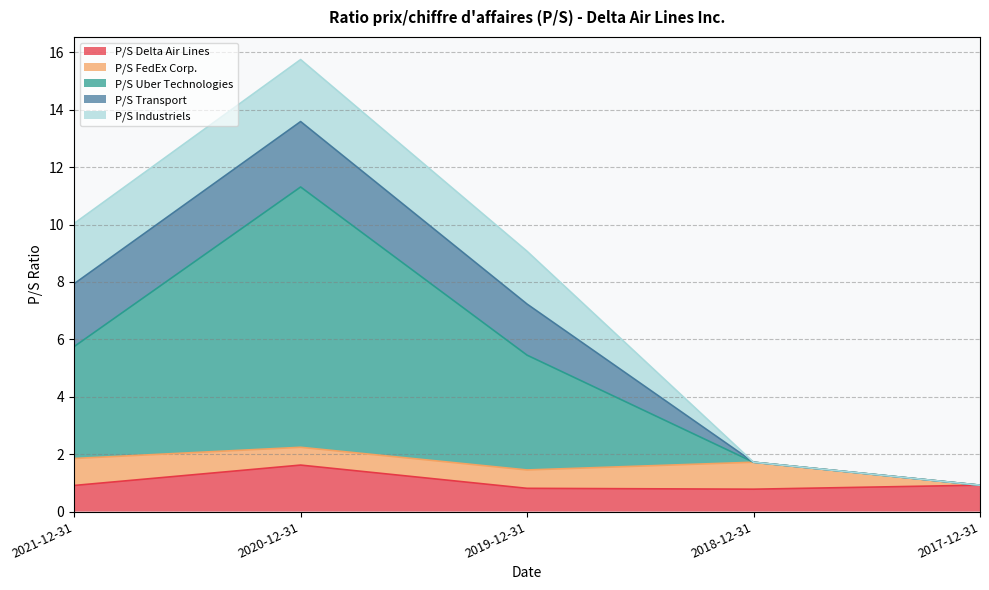

At 2020-12-31, list the series in order from smallest to largest.

P/S FedEx Corp., P/S Delta Air Lines, P/S Industriels, P/S Transport, P/S Uber Technologies